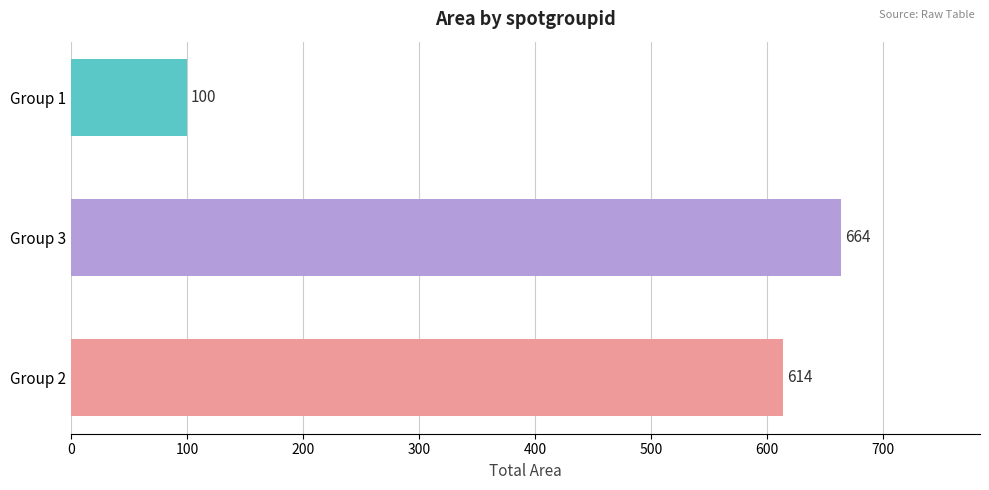

How many data points are less than 614?

1